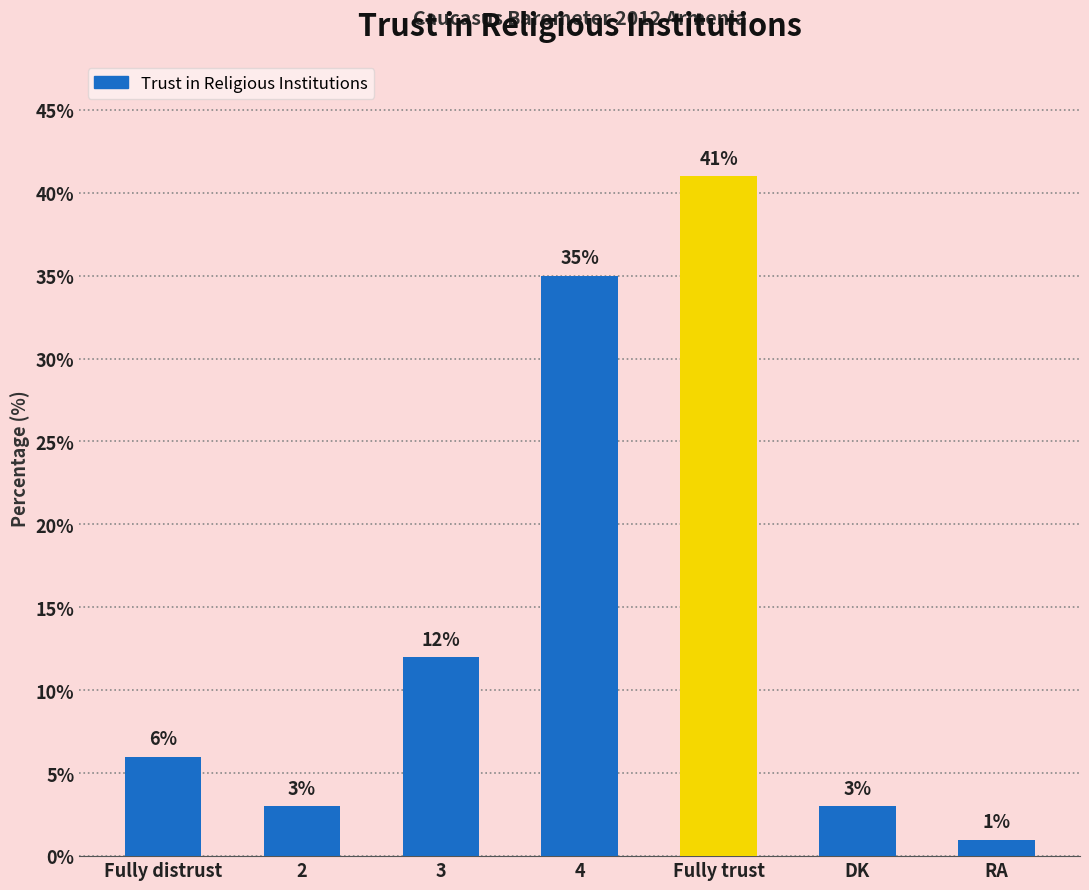

Reading left to right, list all the values displayed in this chart.

Fully distrust=6	2=3	3=12	4=35	Fully trust=41	DK=3	RA=1